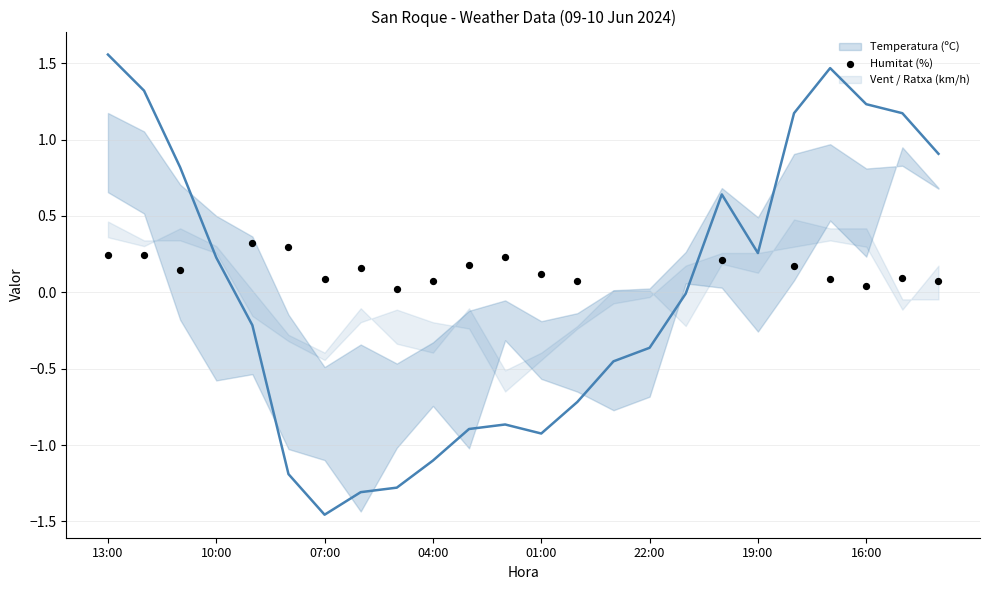

What is the range of X values (max minus min)?

23.0